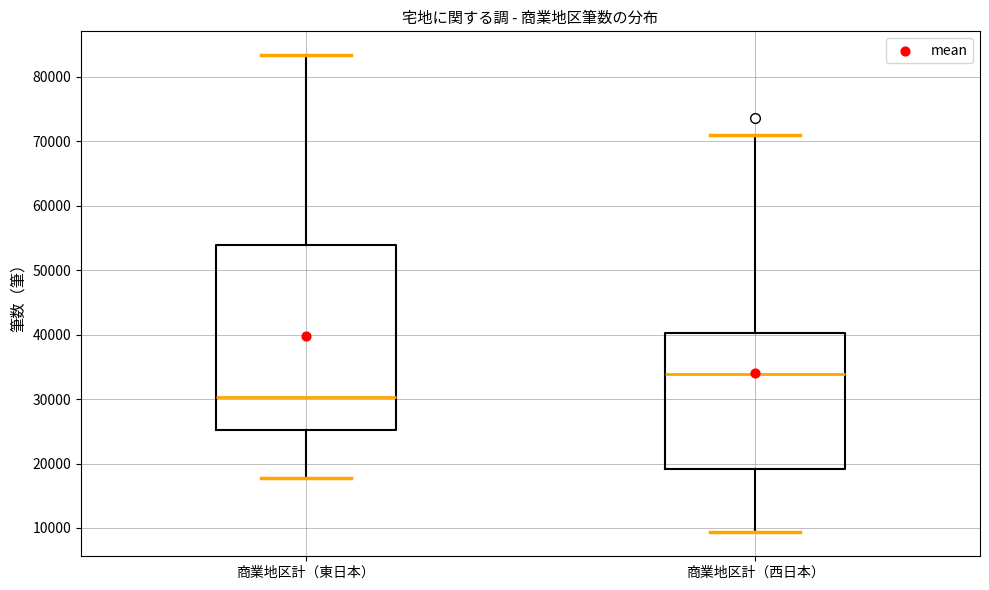

Where is the lower edge of the box for 商業地区計（東日本） on the y-axis? The values are not printed on the chart, so give them approximately, as read against the axis.

25000